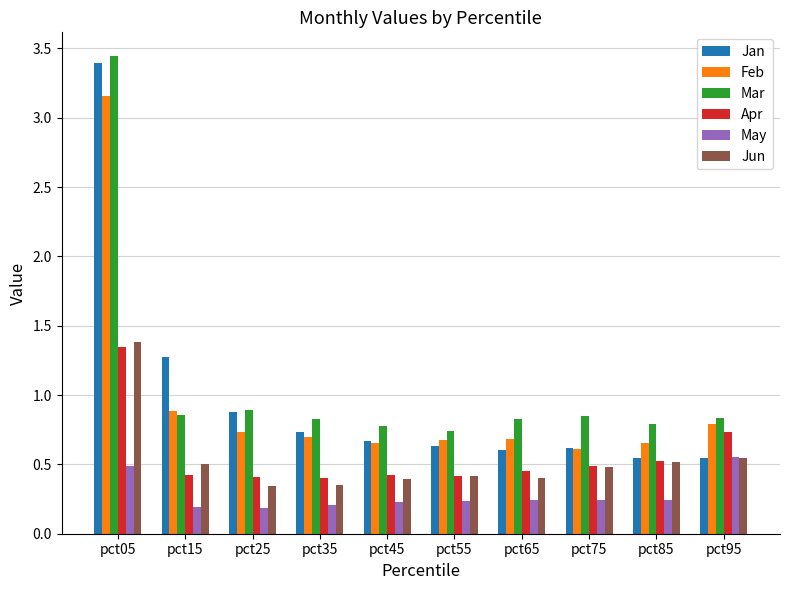

What is the maximum value for Jun?

1.4